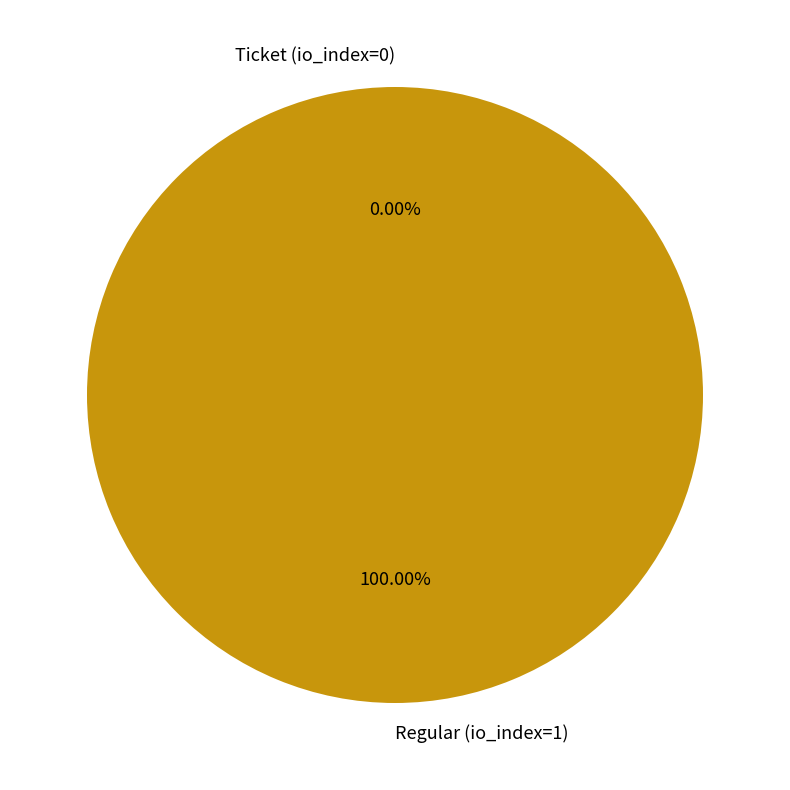

To the nearest percent, what is the difference between the Ticket (io_index=0) and Regular (io_index=1) slice percentages?

100%